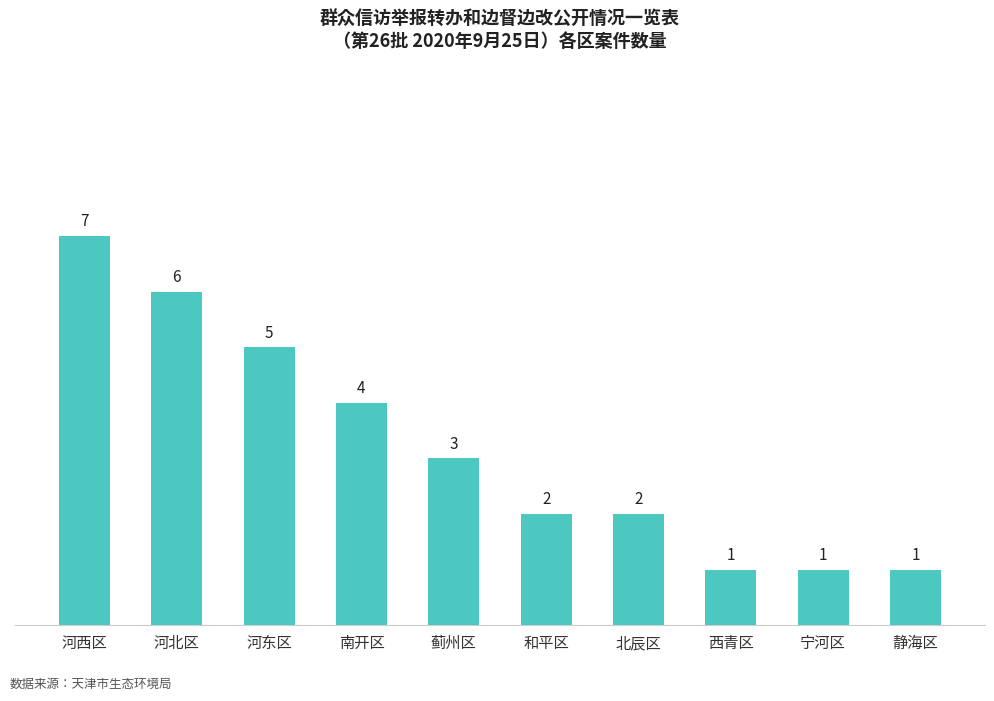

What is the label of the 2nd bar from the left?

河北区